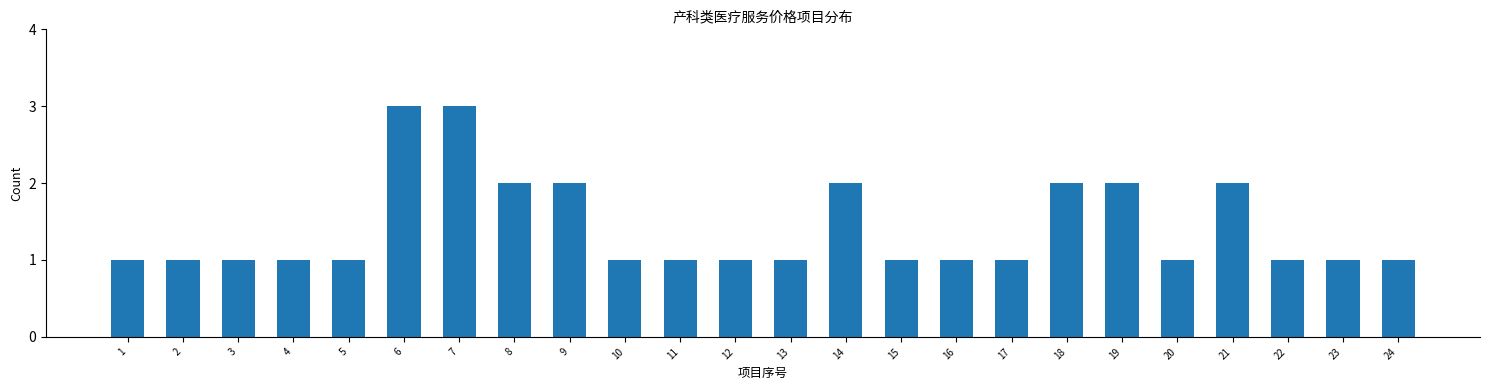

Reading left to right, what are all the values shown in this chart?

1=1	2=1	3=1	4=1	5=1	6=3	7=3	8=2	9=2	10=1	11=1	12=1	13=1	14=2	15=1	16=1	17=1	18=2	19=2	20=1	21=2	22=1	23=1	24=1